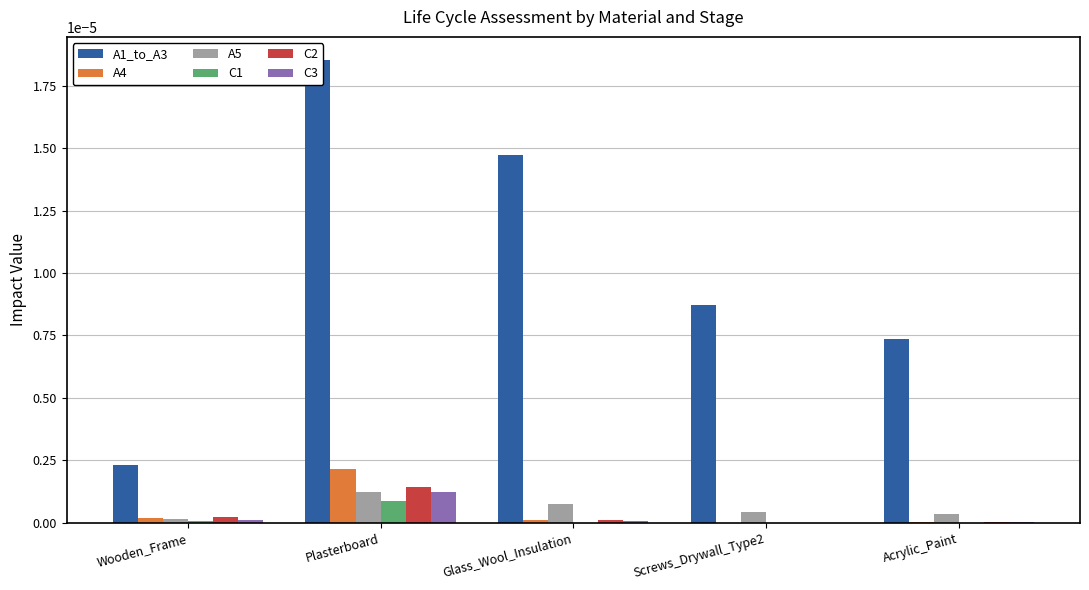

How many data points does each series have?

5